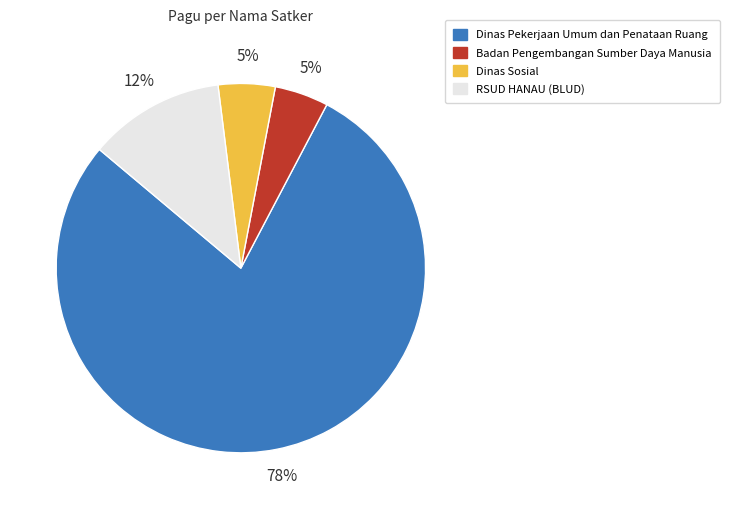

How many slices are in this pie chart?

4